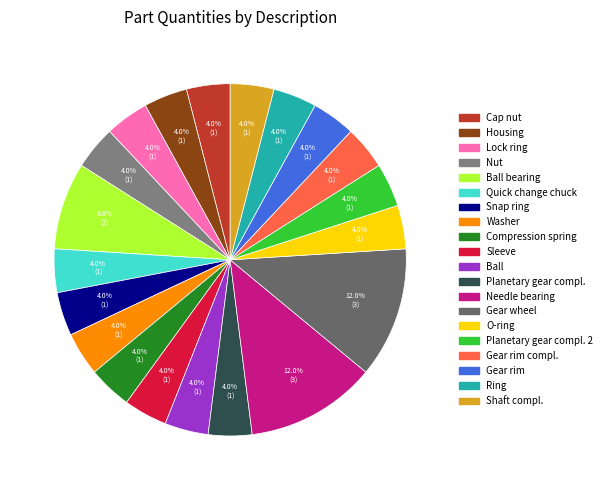

To the nearest percent, what is the average slice percentage?

5%